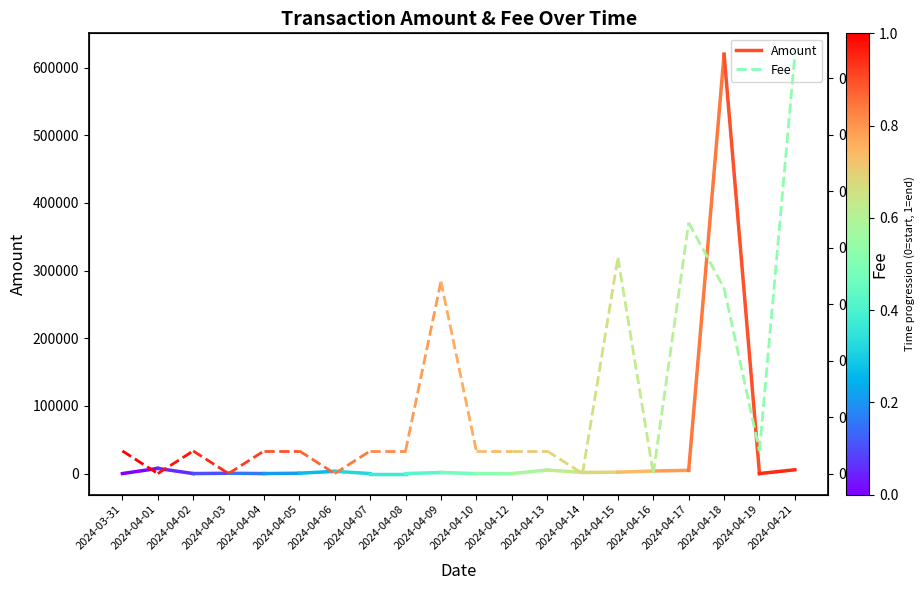

What position from the left is 2024-04-01?

2